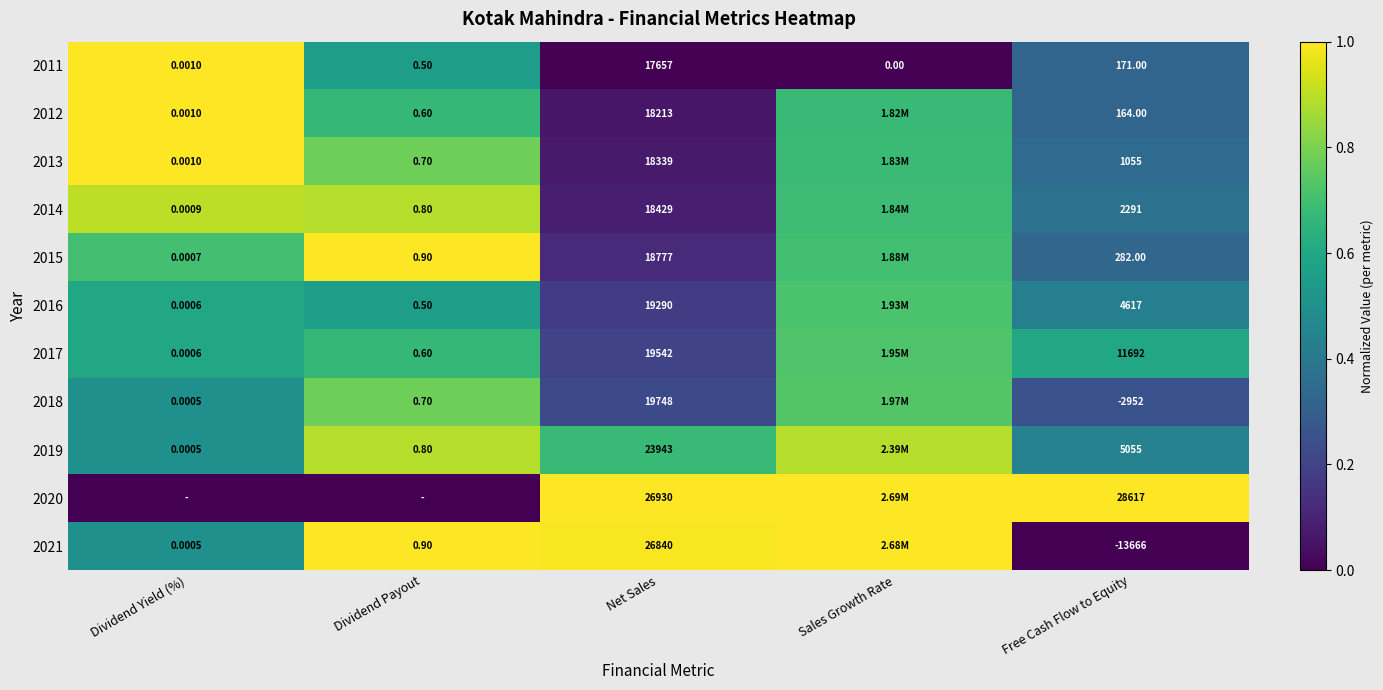

At which label is 2011 closest to 8828?

Free Cash Flow to Equity